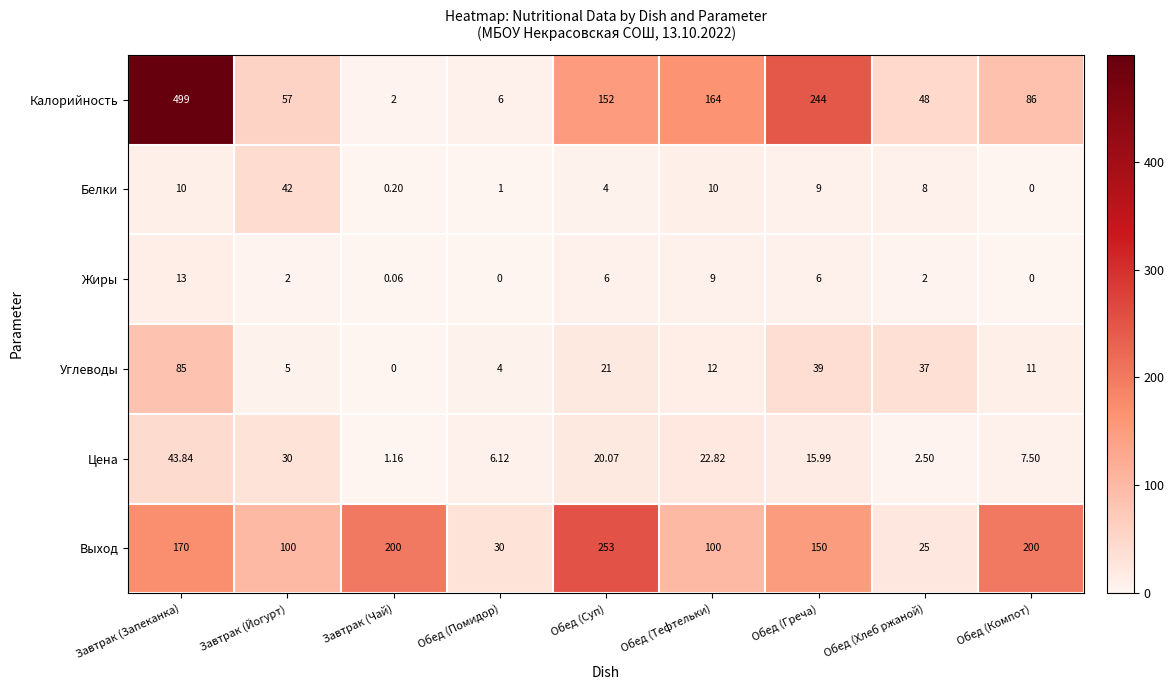

List the series in order of their peak value, lowest first.

Жиры, Белки, Цена, Углеводы, Выход, Калорийность